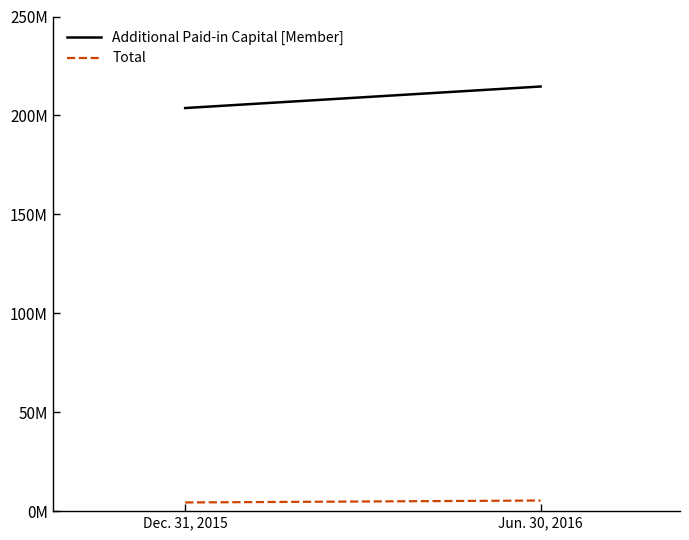

Reading left to right, what are all the values shown in this chart?

Additional Paid-in Capital [Member]: 203735000	214616000
Total: 4384000	5368000